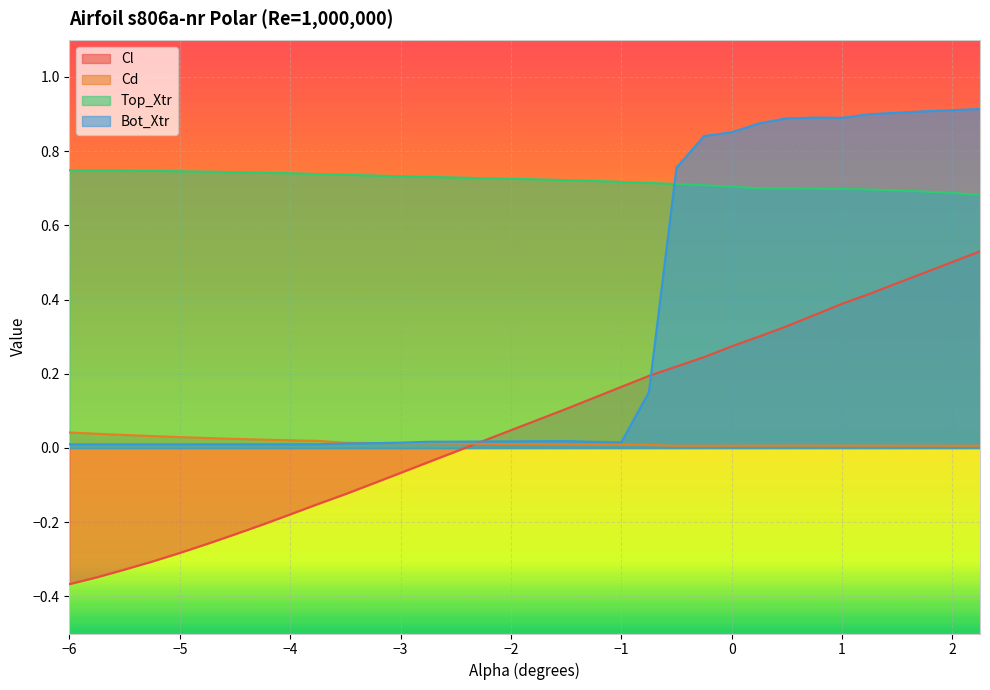

List the series in order of their peak value, highest first.

Bot_Xtr, Top_Xtr, Cl, Cd